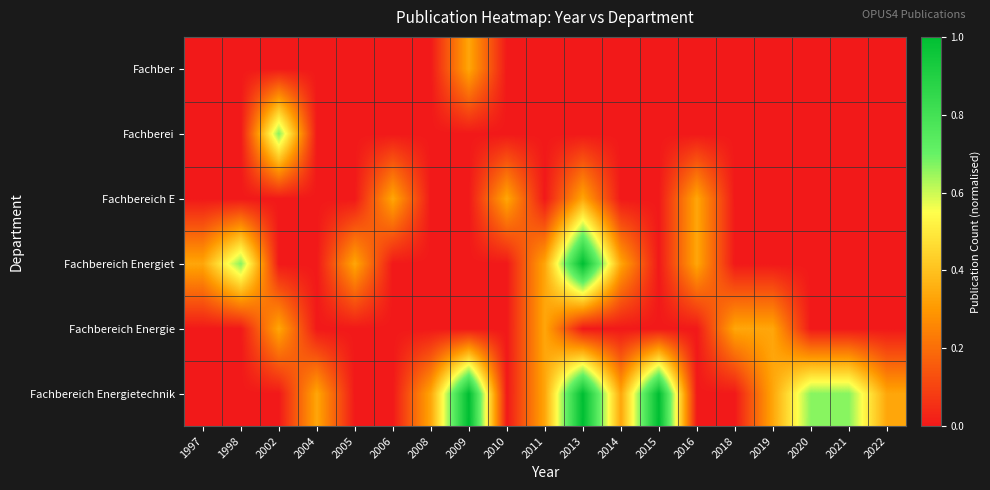

Reading left to right, transcribe all the data shown in this chart.

Fachbereich Energietechnik: 1997=0.0	1998=0.0	2002=0.0	2004=0.3	2005=0.0	2006=0.0	2008=0.3	2009=1.0	2010=0.0	2011=0.3	2013=1.0	2014=0.3	2015=1.0	2016=0.0	2018=0.0	2019=0.3	2020=0.7	2021=0.7	2022=0.3
Fachbereich Energie: 1997=0.0	1998=0.0	2002=0.3	2004=0.0	2005=0.0	2006=0.0	2008=0.0	2009=0.0	2010=0.0	2011=0.3	2013=0.0	2014=0.0	2015=0.0	2016=0.0	2018=0.3	2019=0.3	2020=0.0	2021=0.0	2022=0.0
Fachbereich Energiet: 1997=0.3	1998=0.7	2002=0.0	2004=0.0	2005=0.3	2006=0.0	2008=0.0	2009=0.0	2010=0.0	2011=0.3	2013=1.0	2014=0.3	2015=0.0	2016=0.3	2018=0.0	2019=0.0	2020=0.0	2021=0.0	2022=0.0
Fachbereich E: 1997=0.0	1998=0.0	2002=0.0	2004=0.0	2005=0.0	2006=0.3	2008=0.0	2009=0.0	2010=0.3	2011=0.0	2013=0.3	2014=0.0	2015=0.0	2016=0.3	2018=0.0	2019=0.0	2020=0.0	2021=0.0	2022=0.0
Fachberei: 1997=0.0	1998=0.0	2002=0.7	2004=0.0	2005=0.0	2006=0.0	2008=0.0	2009=0.0	2010=0.0	2011=0.0	2013=0.0	2014=0.0	2015=0.0	2016=0.0	2018=0.0	2019=0.0	2020=0.0	2021=0.0	2022=0.0
Fachber: 1997=0.0	1998=0.0	2002=0.0	2004=0.0	2005=0.0	2006=0.0	2008=0.0	2009=0.3	2010=0.0	2011=0.0	2013=0.0	2014=0.0	2015=0.0	2016=0.0	2018=0.0	2019=0.0	2020=0.0	2021=0.0	2022=0.0